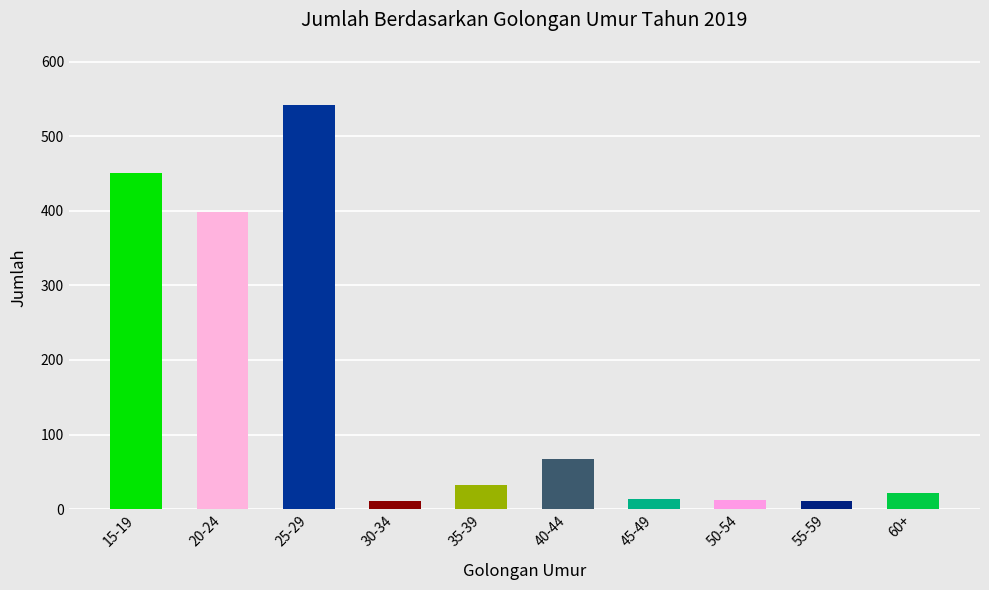

The chart shows a value of 11 at 30-34. True or false?

True